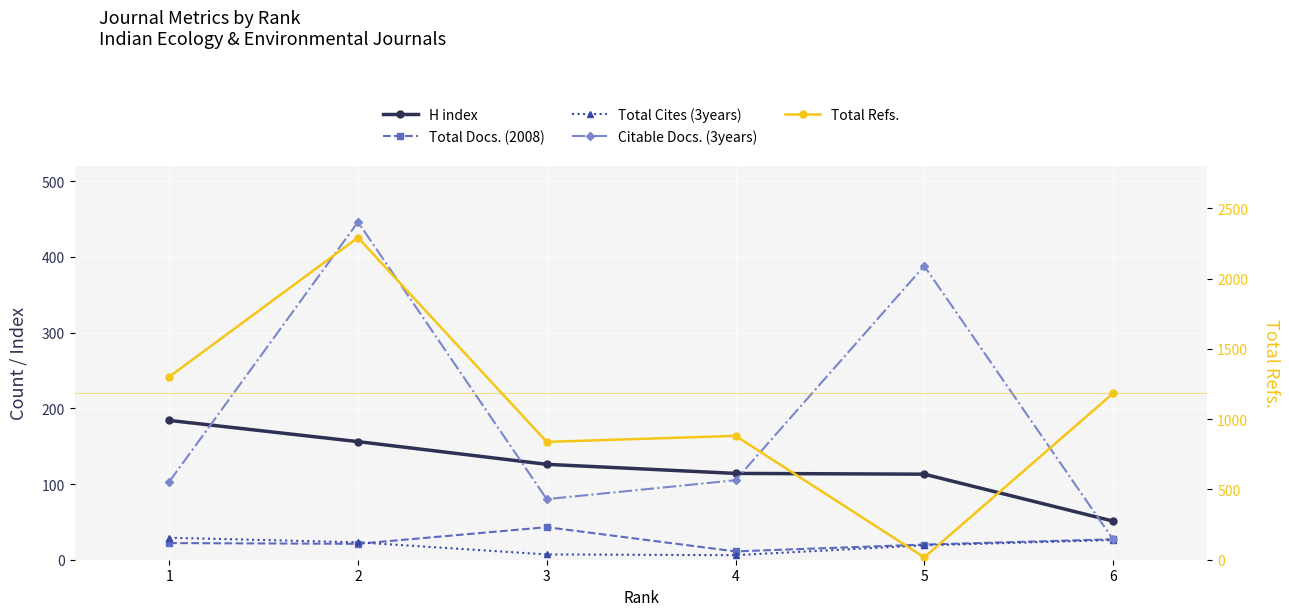

What is the highest value of the H index series?

184